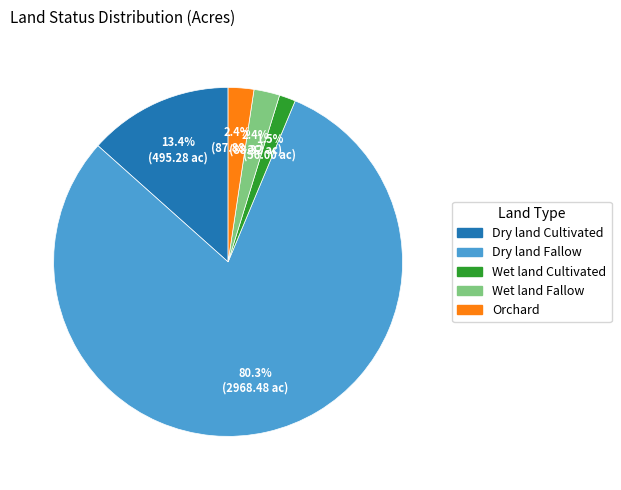

How much of the chart is everything except Dry land Cultivated?

86.6%